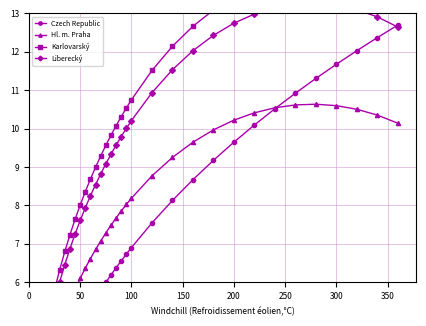

True or false: Karlovarský and Liberecký intersect in this chart.

False